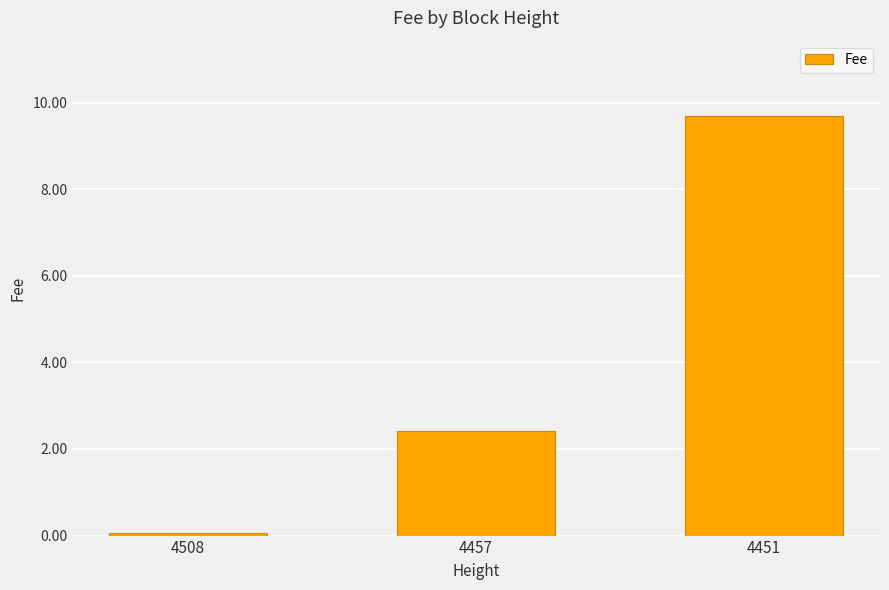

What is the value of the 1st bar from the left?

0.1